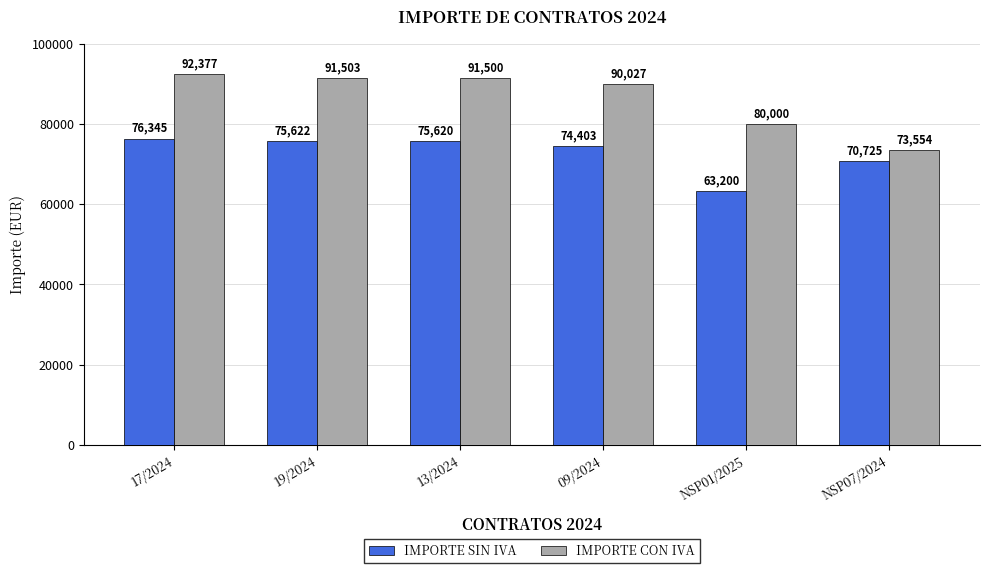

How many bars are there in total?

12